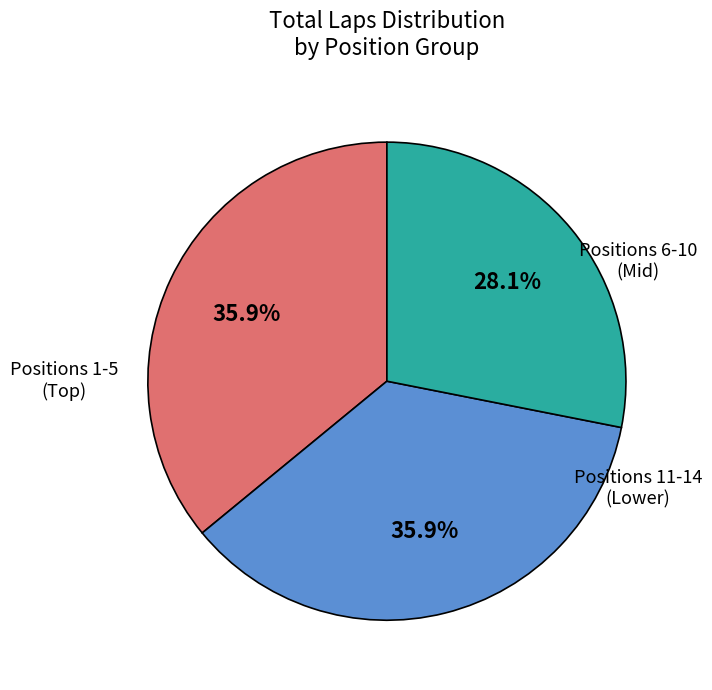

Does any single category account for the majority?

No